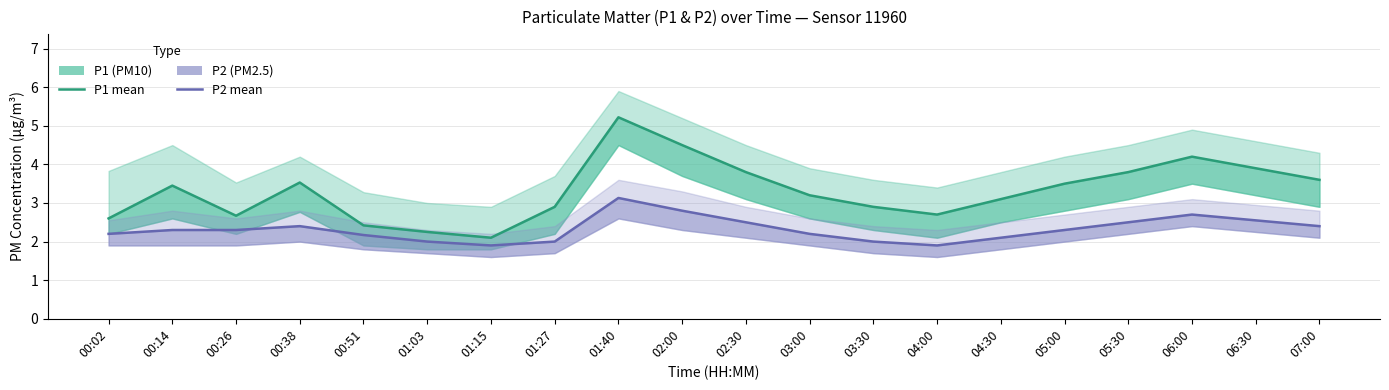

What is the value of the P2 (PM2.5) point at the 15th from the left?

2.1